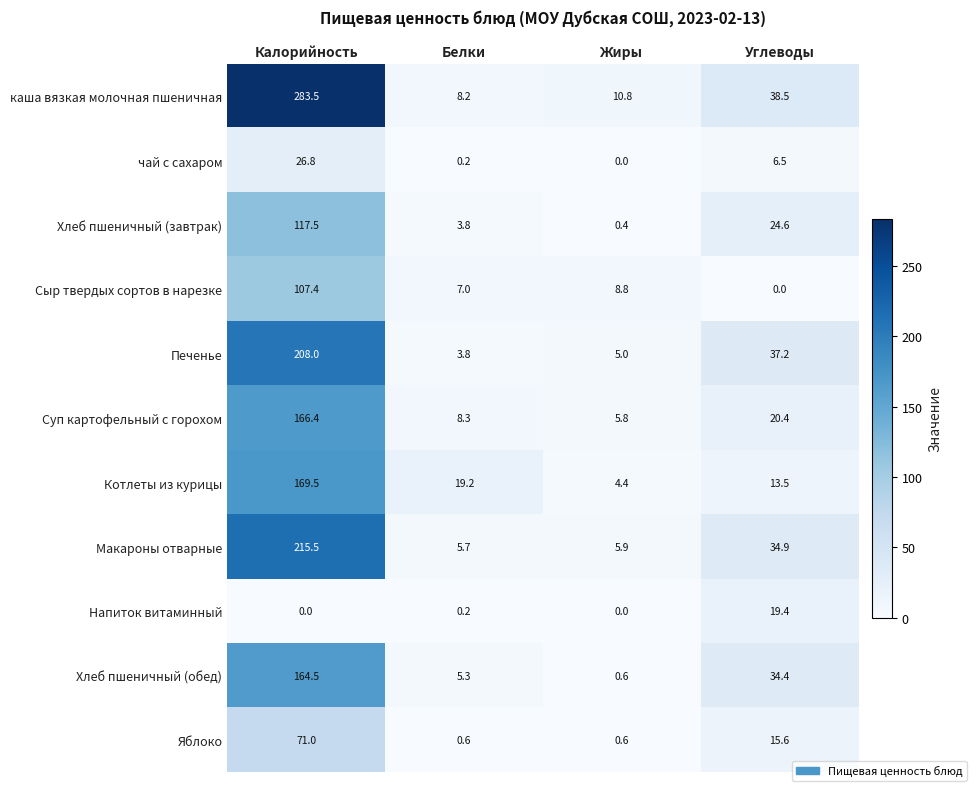

Where is каша вязкая молочная пшеничная nearest to the value 145?

Углеводы